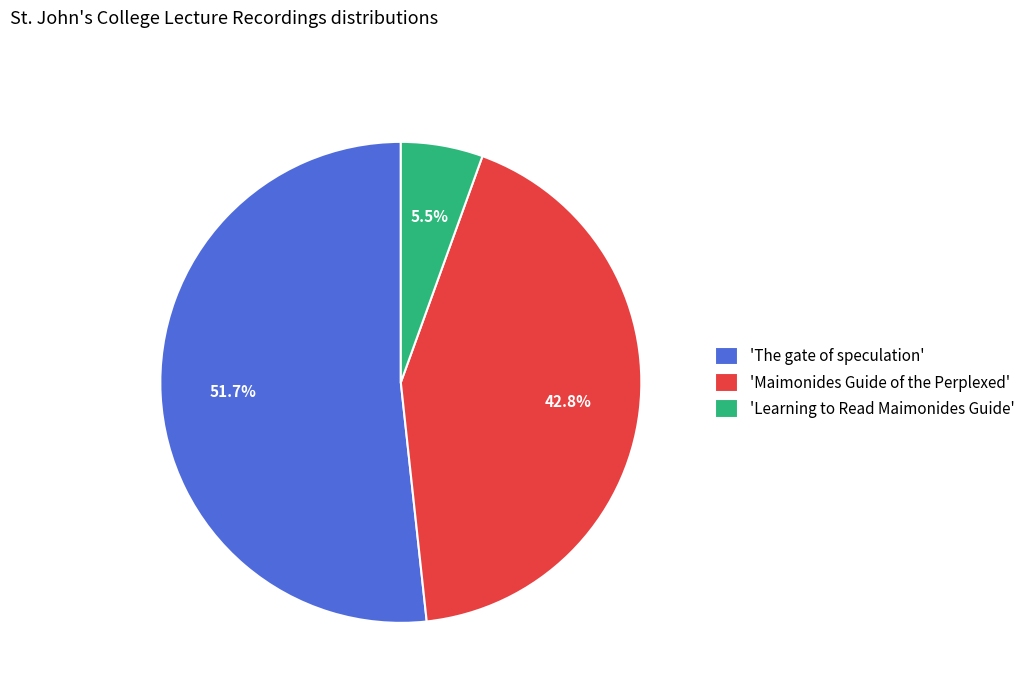

What is the ratio of the value at 'The gate of speculation' to the value at 'Learning to Read Maimonides Guide'?

9.4